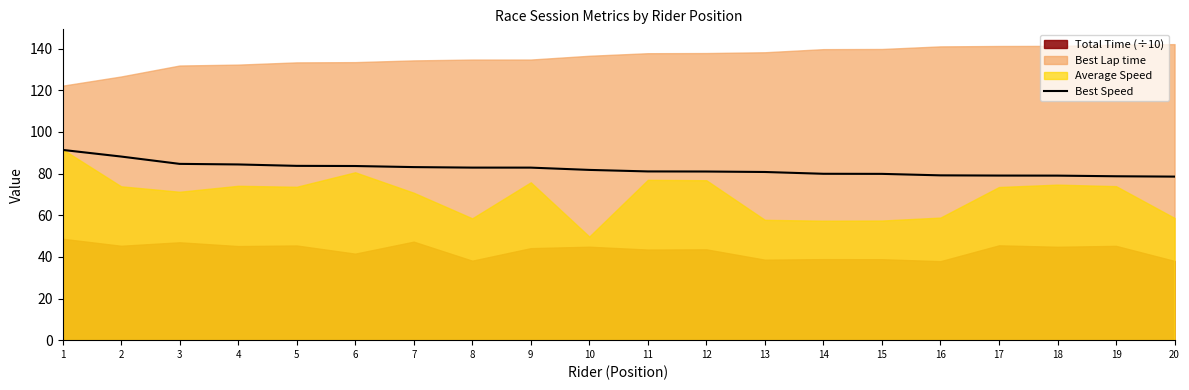

Reading right to left, what are all the values shown in this chart?

20=78.5	19=78.7	18=79.0	17=79.0	16=79.1	15=79.8	14=79.9	13=80.7	12=81.0	11=81.0	10=81.7	9=82.8	8=82.8	7=83.1	6=83.6	5=83.7	4=84.4	3=84.6	2=88.2	1=91.3